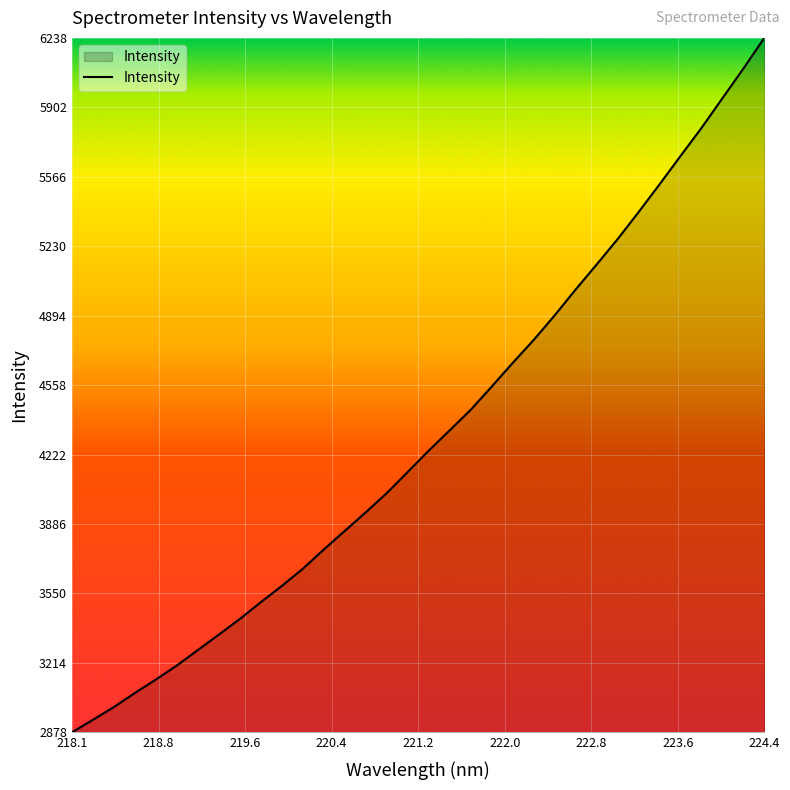

What is the difference between the maximum and minimum values?

3359.8